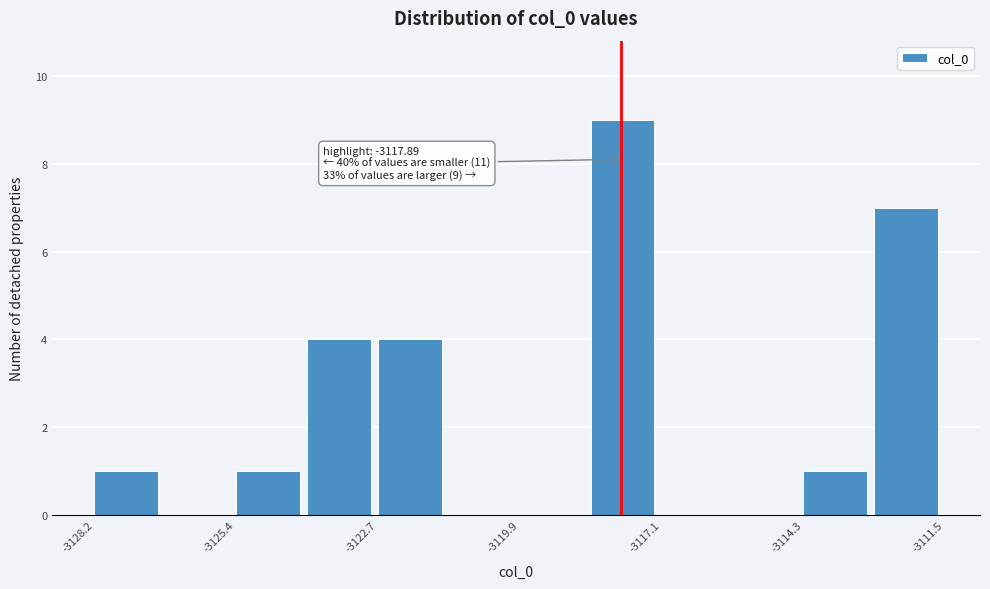

Read against the x-axis, roughly where is the centre of the tallest bar?

-3118.0